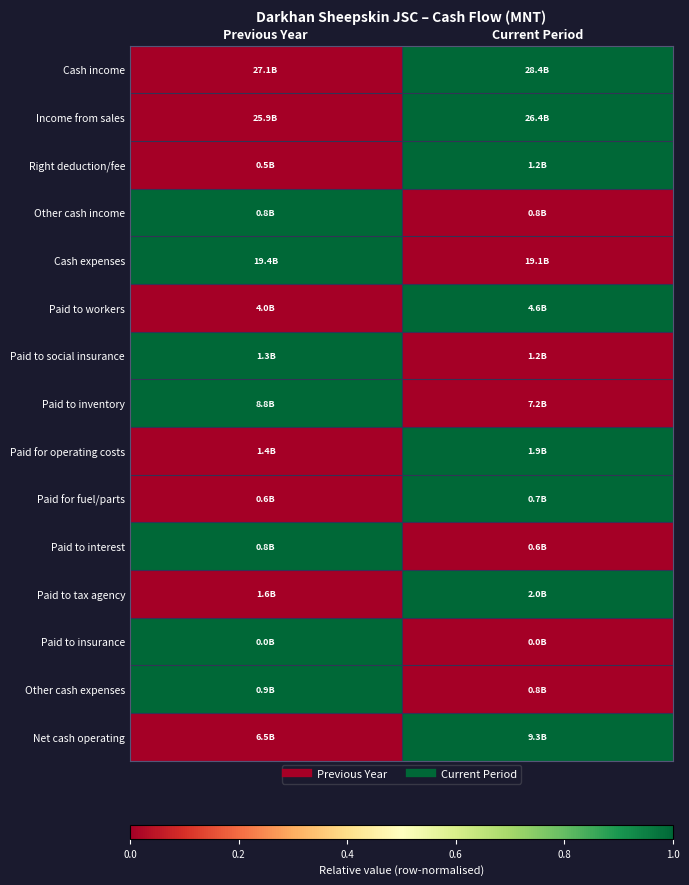

At which category does the chart reach its minimum across all series?

Previous Year